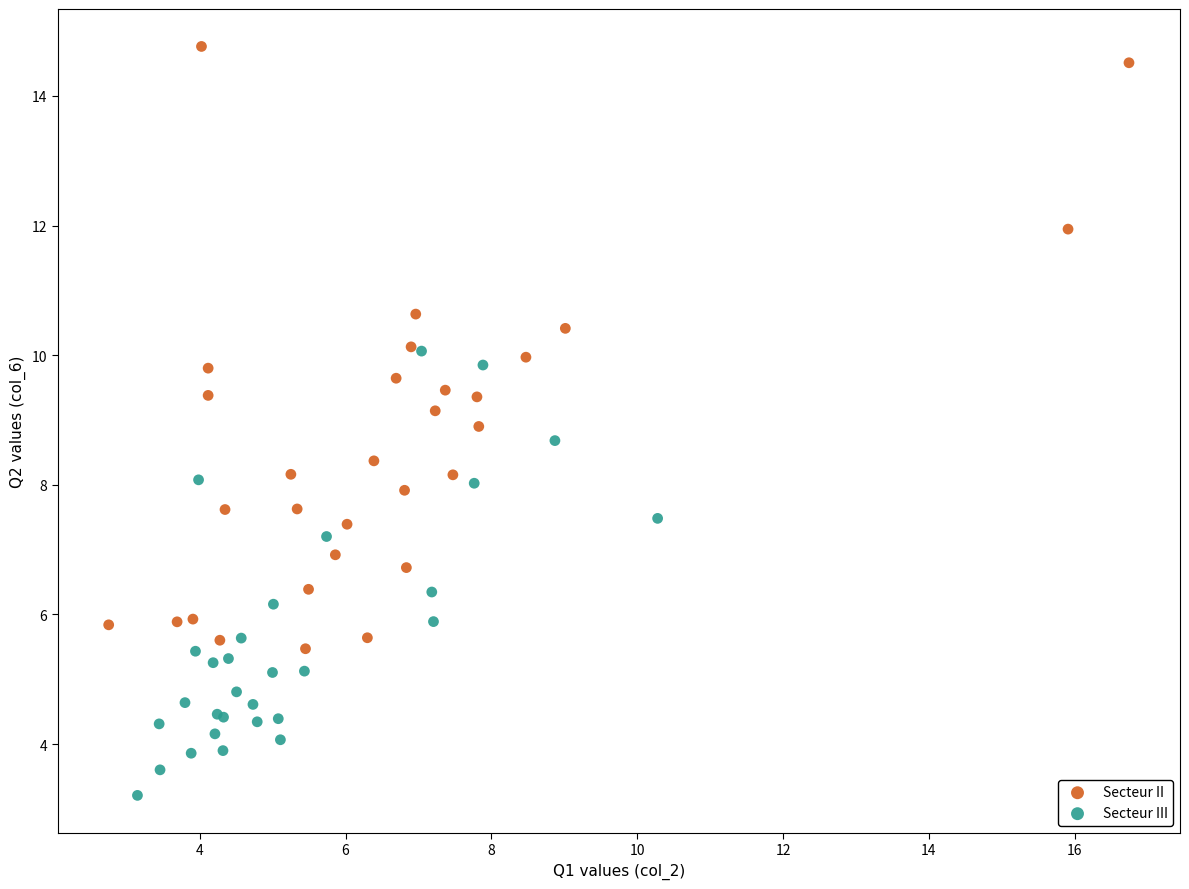

Which series contains the highest Y value?

Secteur II